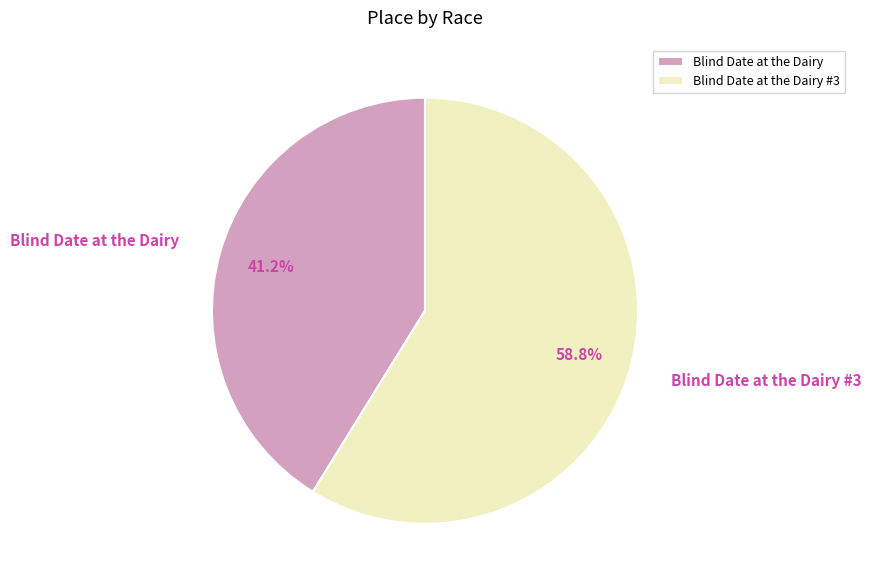

Between Blind Date at the Dairy and Blind Date at the Dairy #3, which is larger?

Blind Date at the Dairy #3